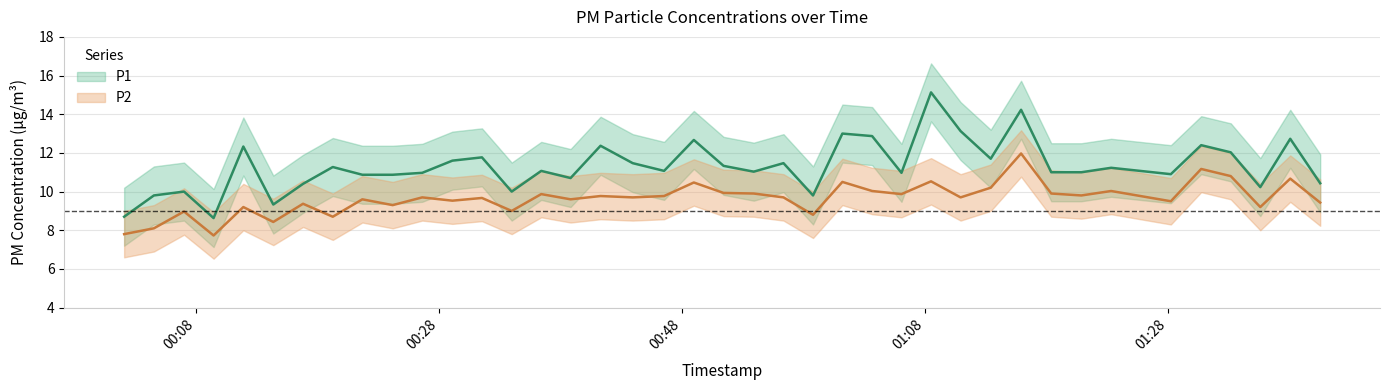

True or false: P2 and P1 intersect in this chart.

False